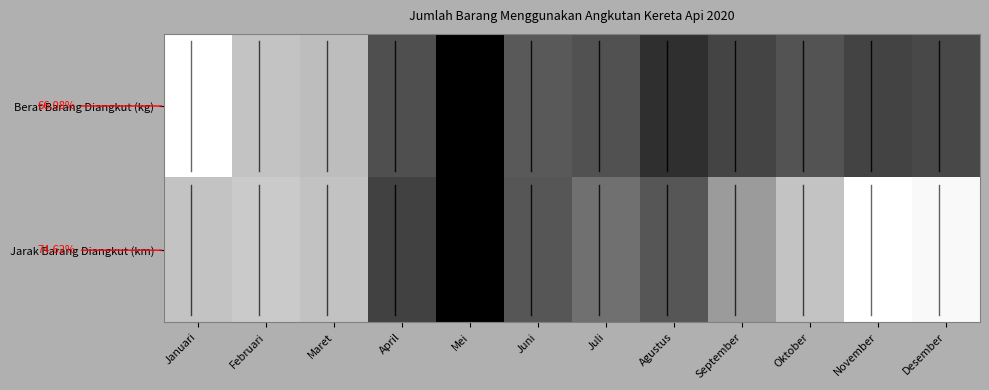

Rank the series by their maximum value, from highest to lowest.

Berat Barang Diangkut (kg), Jarak Barang Diangkut (km)